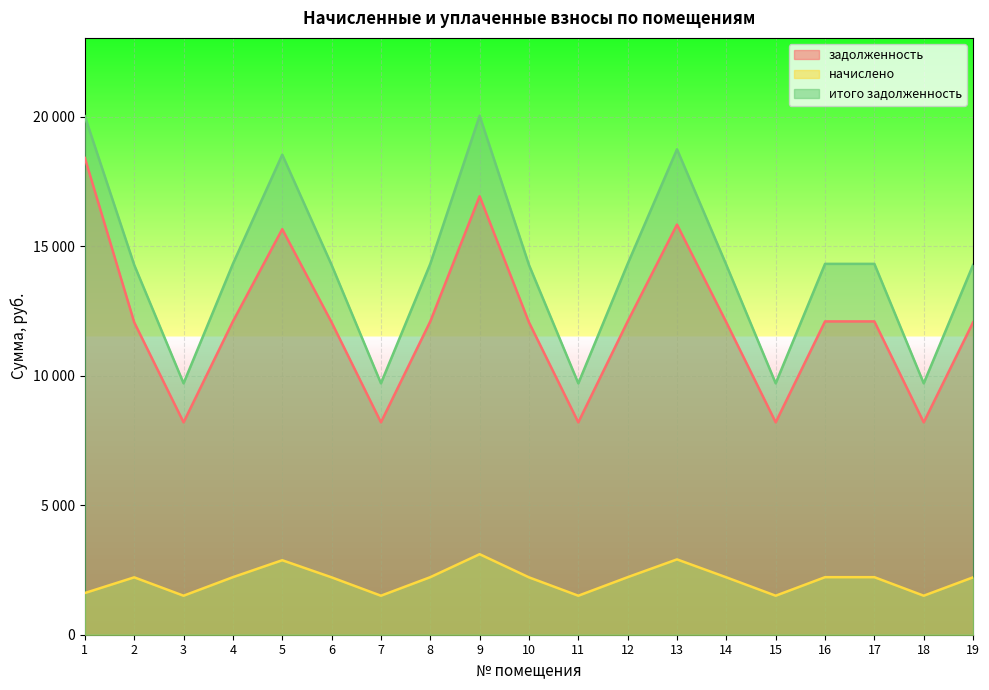

List the series in order of their overall mean, highest first.

итого задолженность, задолженность, начислено